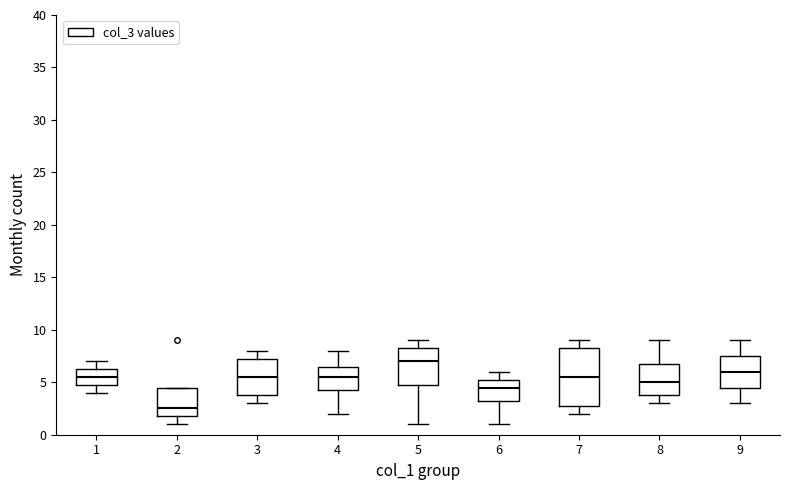

Which box's median line is the lowest?

2